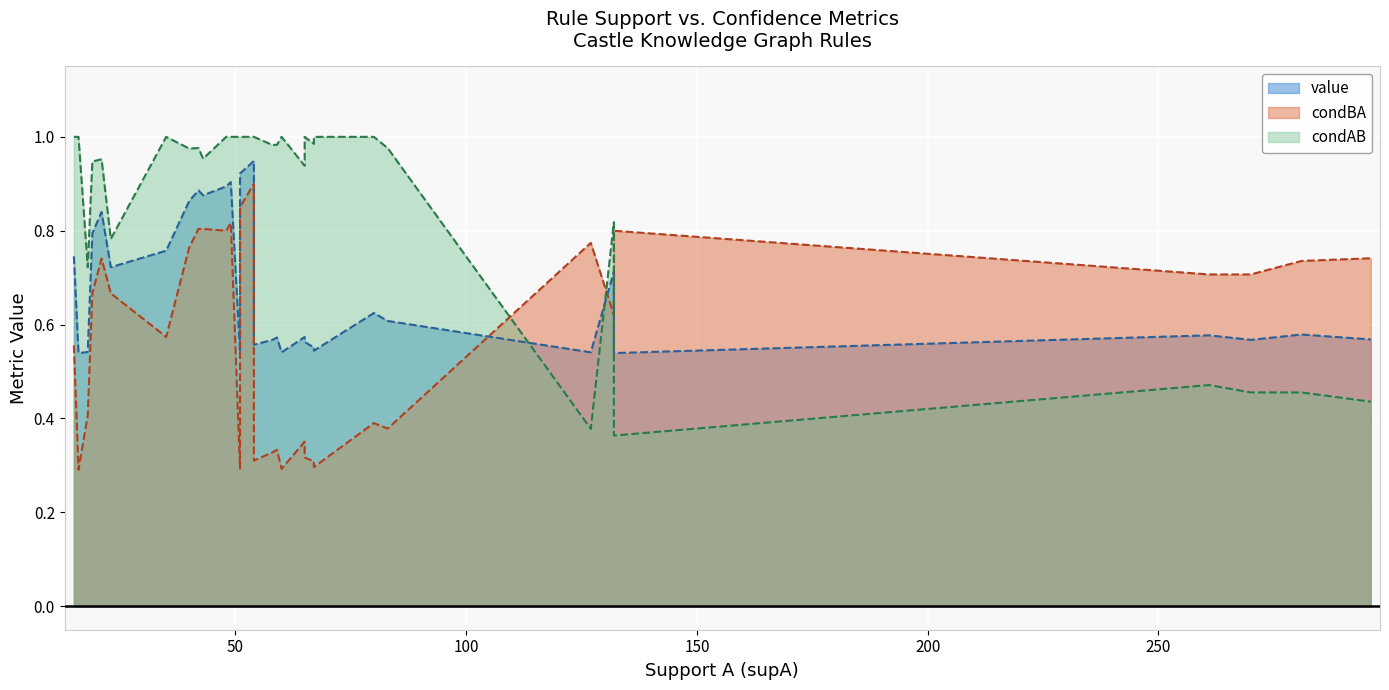

What is the difference between the value values at 20 and 38?

0.1